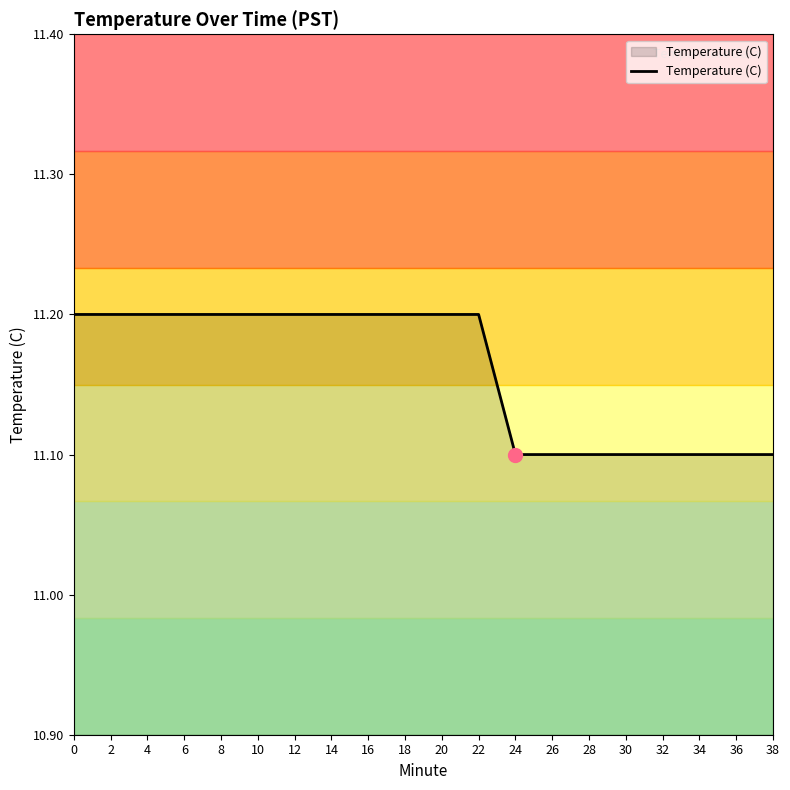

Is it true that the value at 10 is 11.2?

True